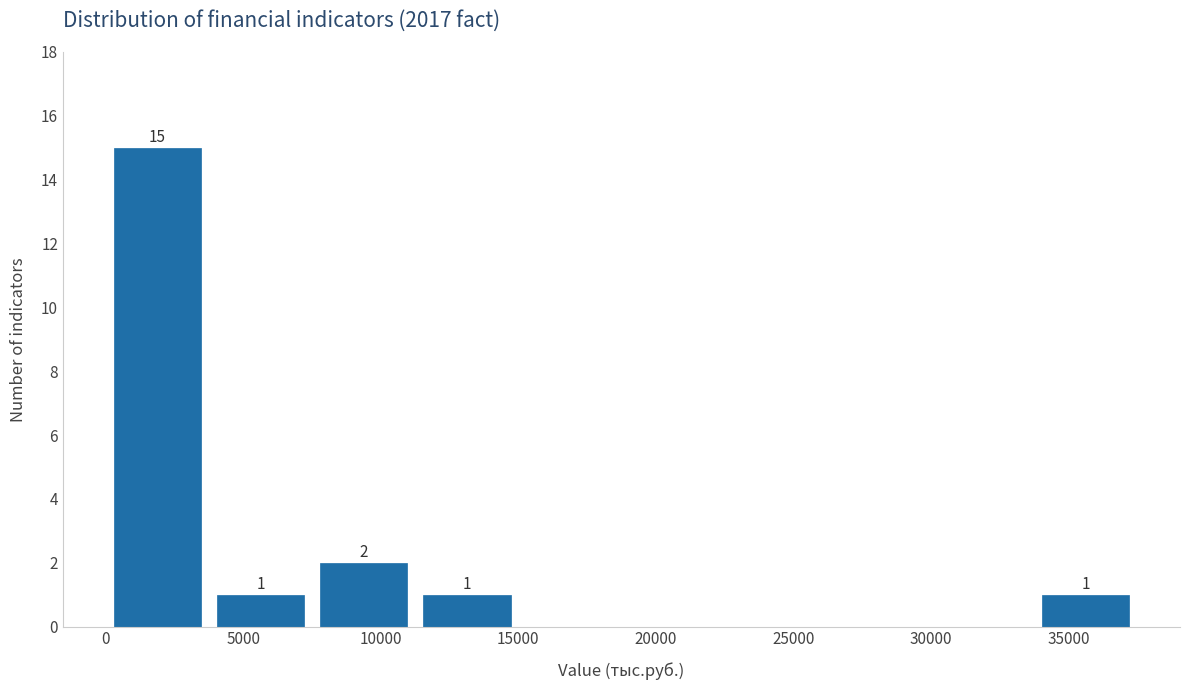

Over which range of the x-axis is the bar tallest?

0 to 4000